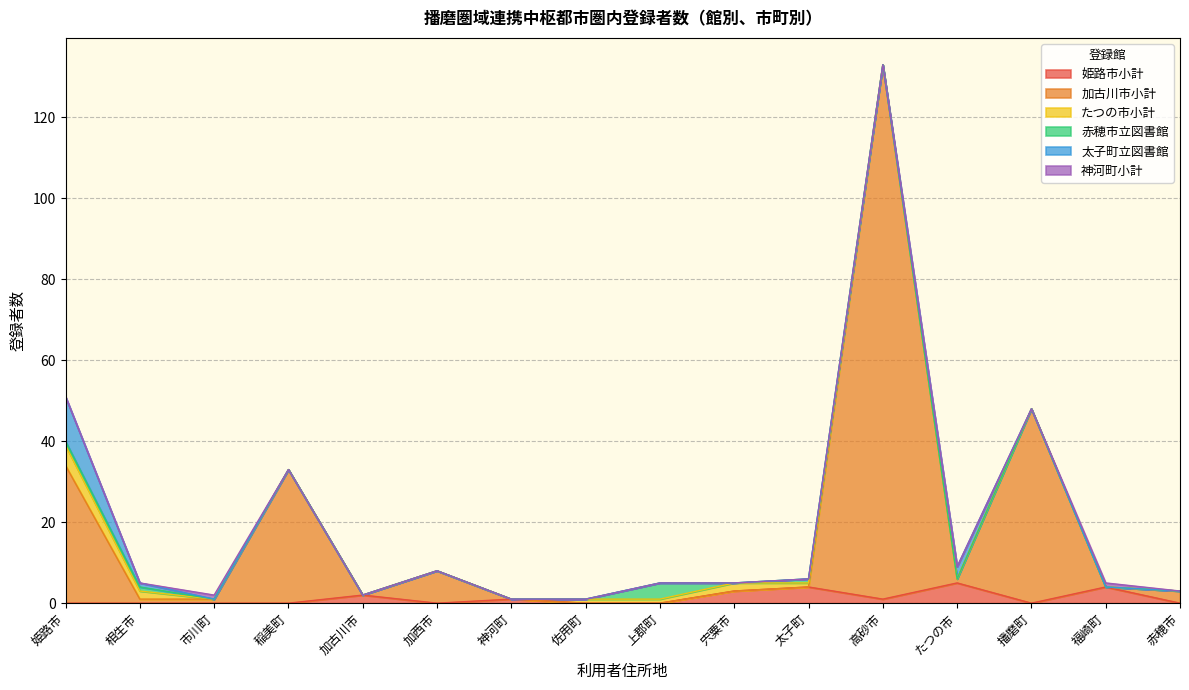

At which category does たつの市小計 reach its first local peak?

宍粟市